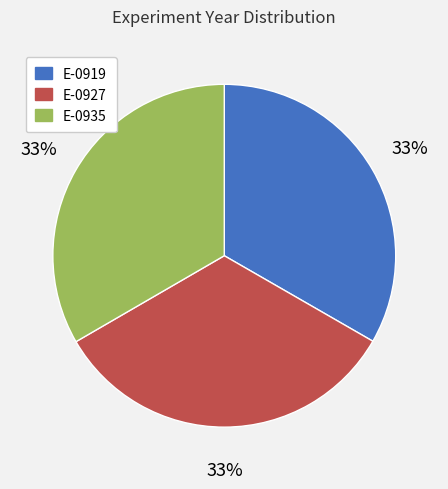

Approximately how many times larger is the value at E-0935 compared to E-0927?

1.0